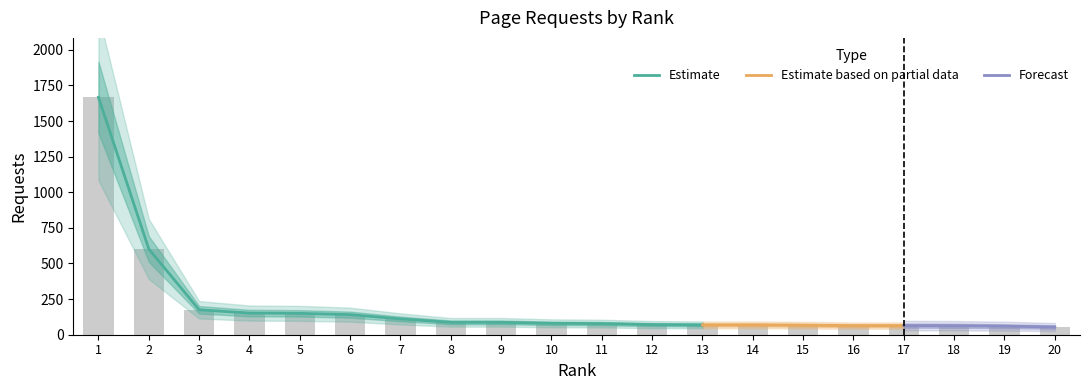

What is the sum of the values at 11 and 10?

158